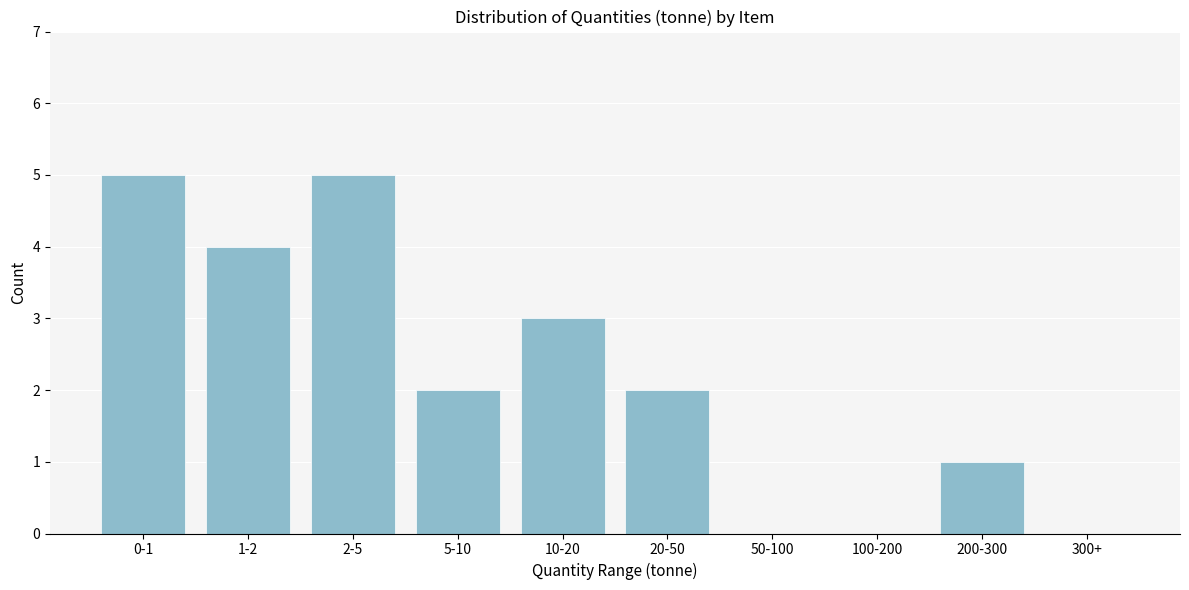

Reading left to right, list all the values displayed in this chart.

0-1=5	1-2=4	2-5=5	5-10=2	10-20=3	20-50=2	50-100=0	100-200=0	200-300=1	300+=0